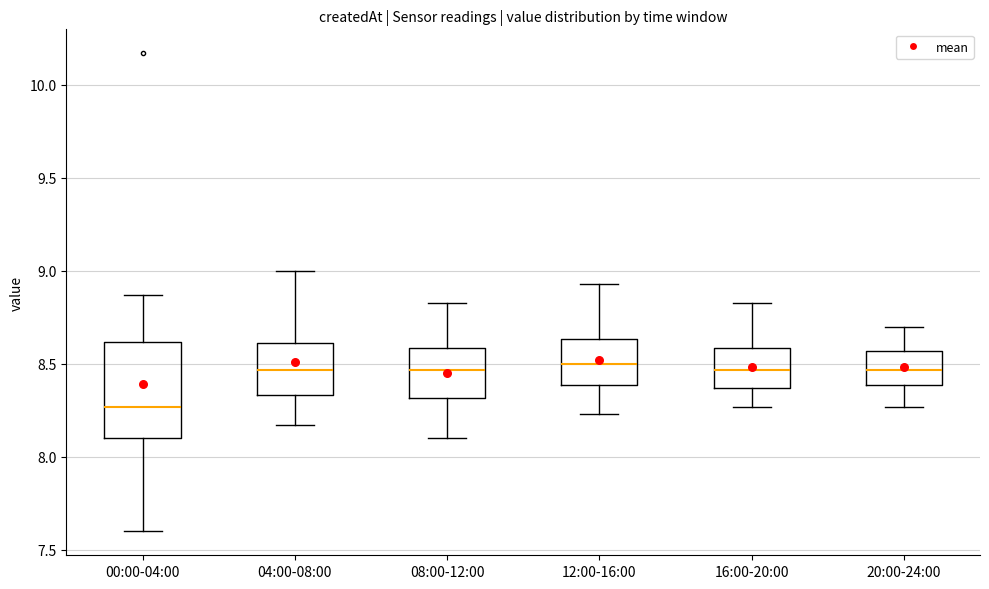

Reading left to right, read every box against the y-axis: the position of its median line, the range the box covers, and the ends of its whiskers. The values are not printed on the chart, so give them approximately, as read against the axis.

00:00-04:00: median 8.25, box 8.10 to 8.60, whiskers 7.60 to 8.85
04:00-08:00: median 8.45, box 8.35 to 8.60, whiskers 8.15 to 9.00
08:00-12:00: median 8.45, box 8.30 to 8.60, whiskers 8.10 to 8.85
12:00-16:00: median 8.50, box 8.40 to 8.65, whiskers 8.25 to 8.95
16:00-20:00: median 8.45, box 8.35 to 8.60, whiskers 8.25 to 8.85
20:00-24:00: median 8.45, box 8.40 to 8.55, whiskers 8.25 to 8.70